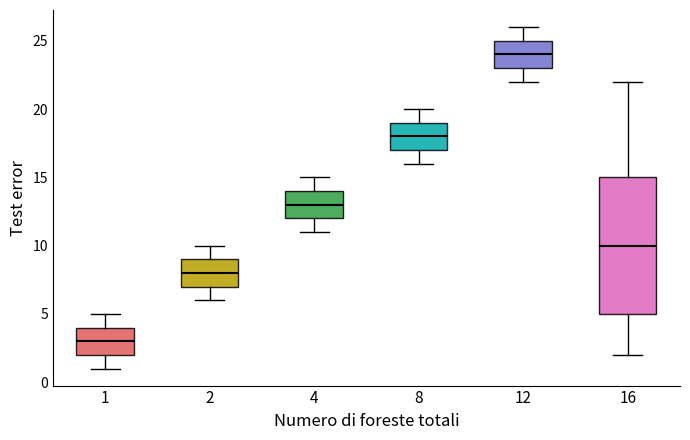

Which box has the highest median line?

12